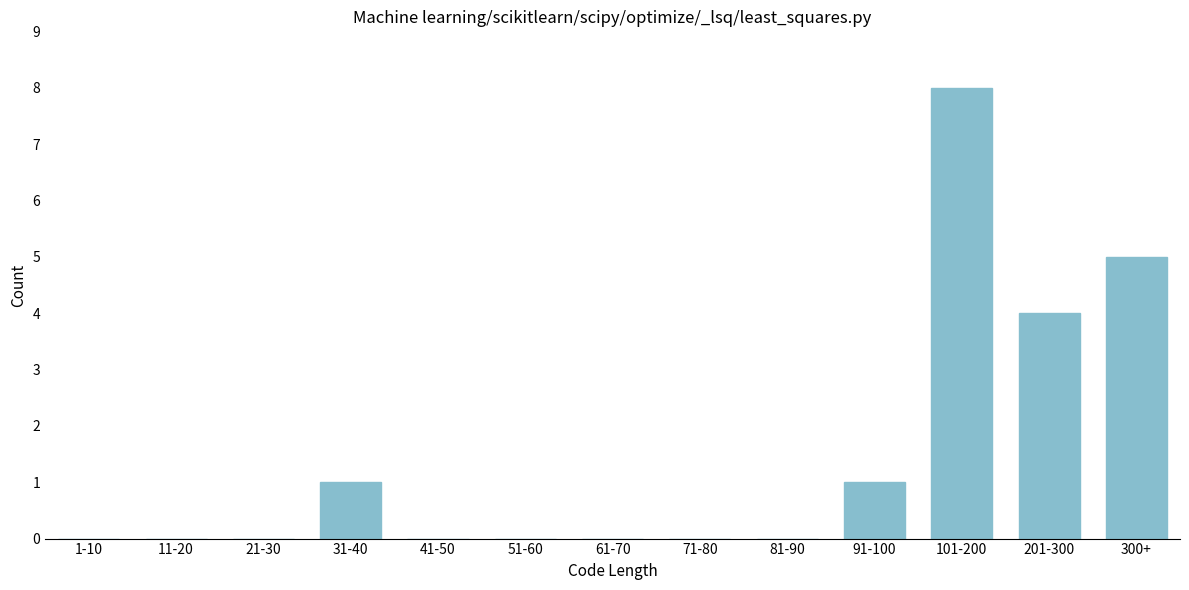

Reading right to left, transcribe all the data shown in this chart.

300+=5	201-300=4	101-200=8	91-100=1	81-90=0	71-80=0	61-70=0	51-60=0	41-50=0	31-40=1	21-30=0	11-20=0	1-10=0